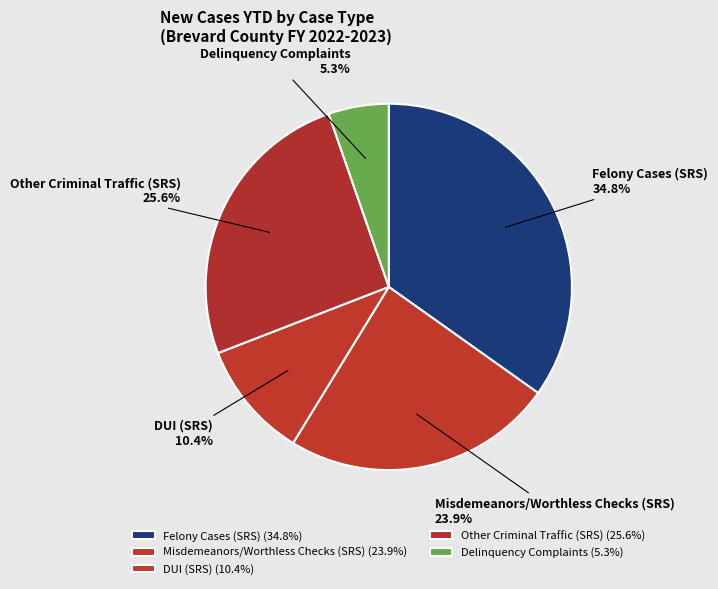

The DUI (SRS) slice represents 2% of the pie. True or false?

False